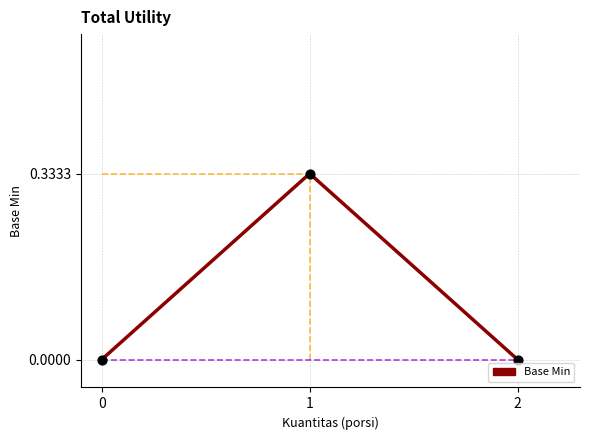

Which has a higher value, 2 or 1?

1